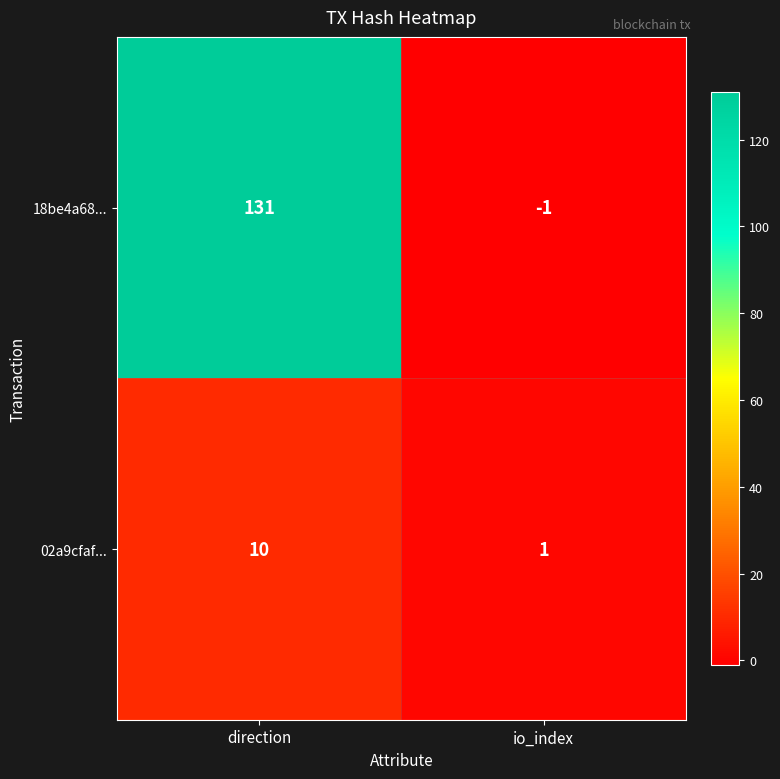

Which category has the highest value in the 18be4a68... series?

direction